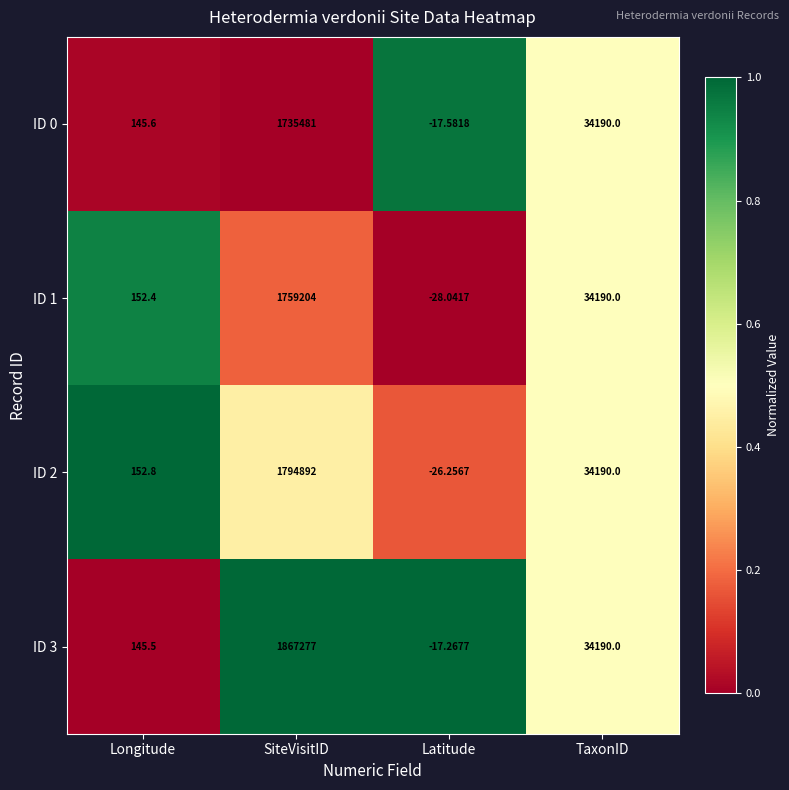

Count the number of categories in the chart.

4